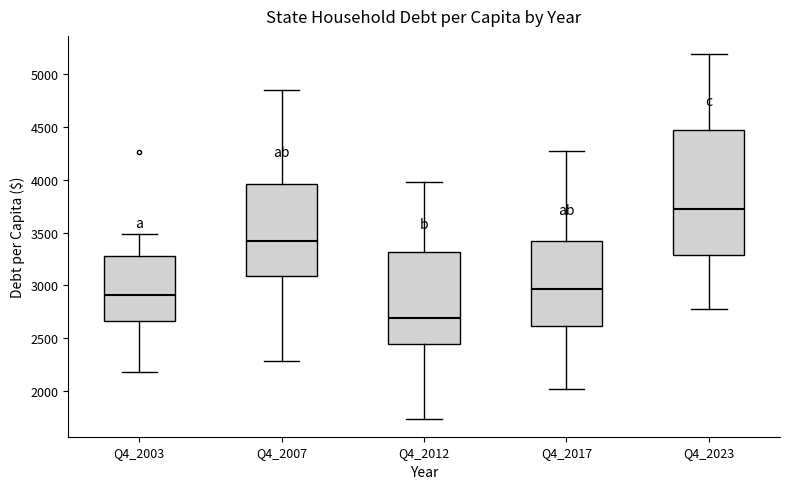

Which box's median line is the highest?

Q4_2023